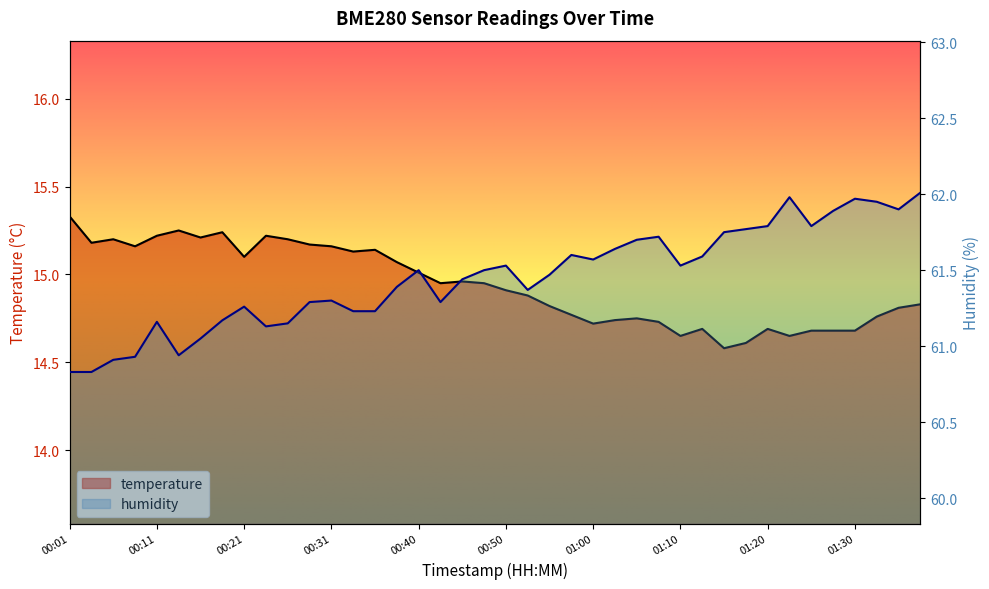

At which category is the sum across all series the highest?

01:38